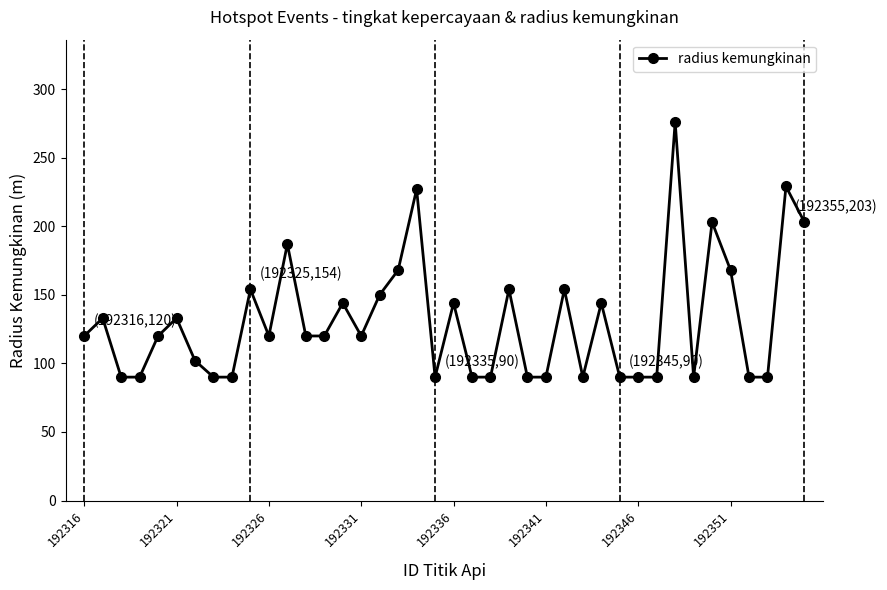

What is the greatest value displayed?

276